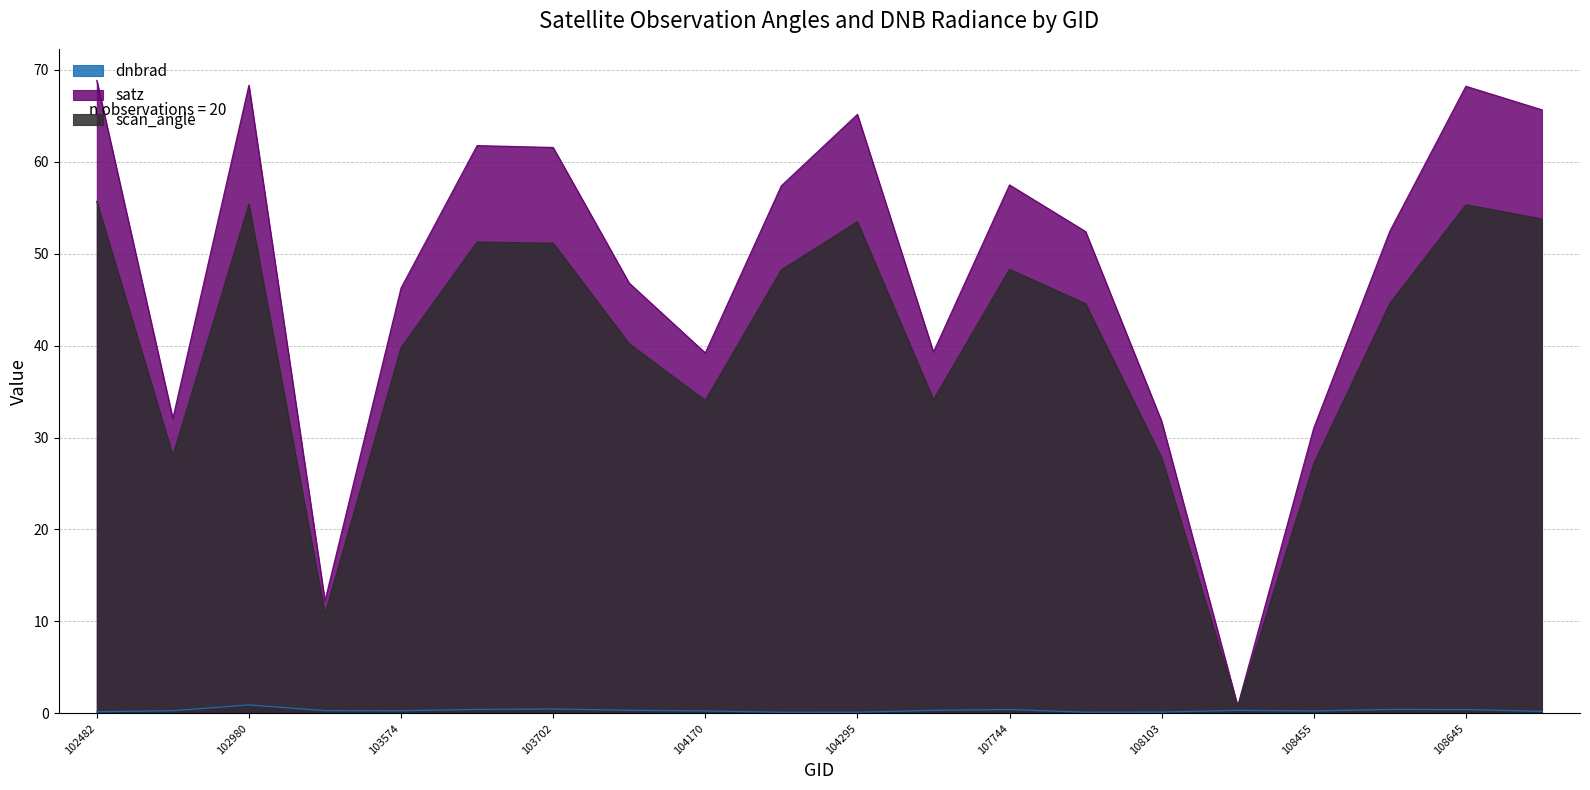

How many lines are shown in the chart?

3